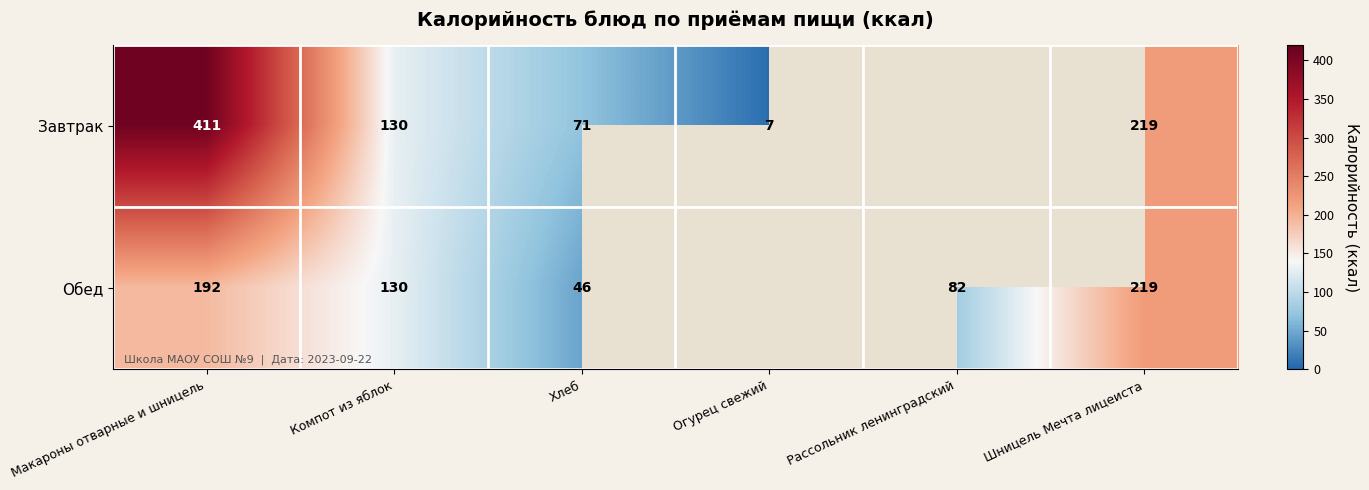

True or false: Обед has a value of 87.8 at Шницель Мечта лицеиста.

False